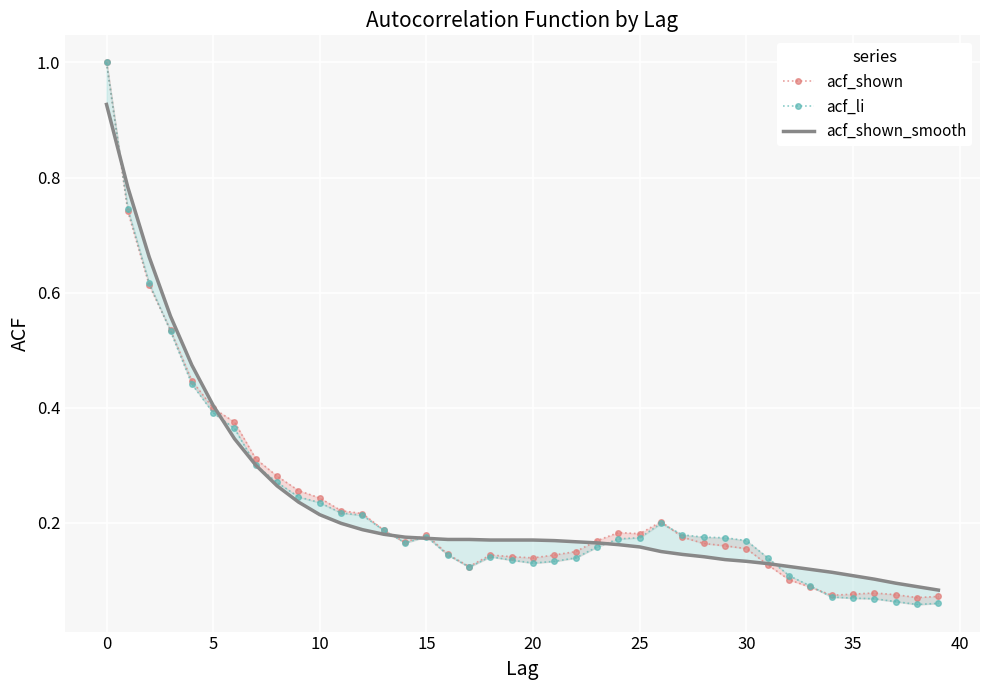

How many data points does each series have?

40